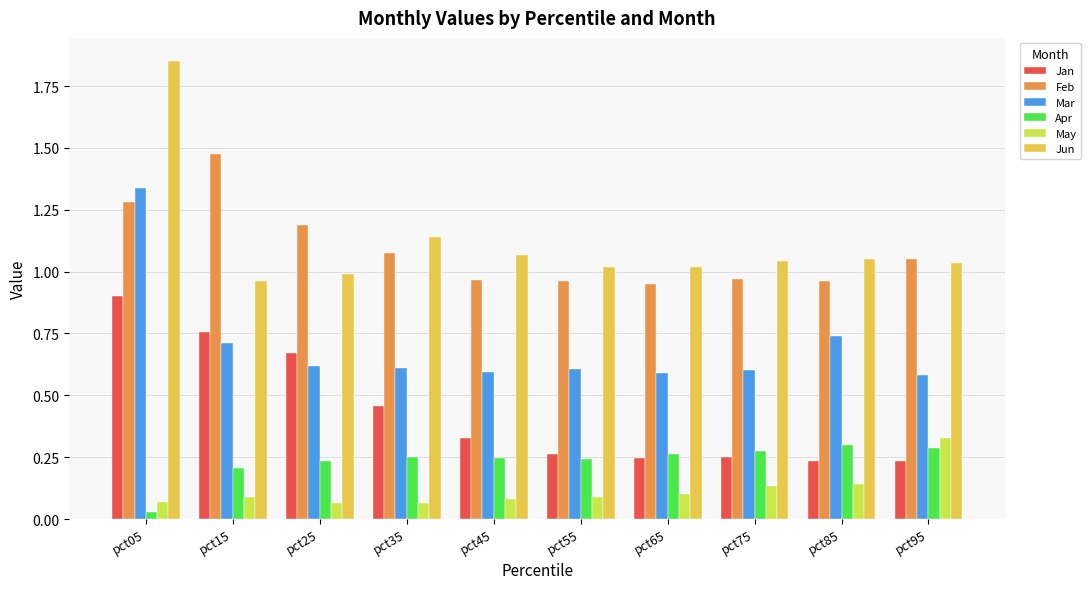

What is the sum of the Jun values at pct85 and pct55?

2.1